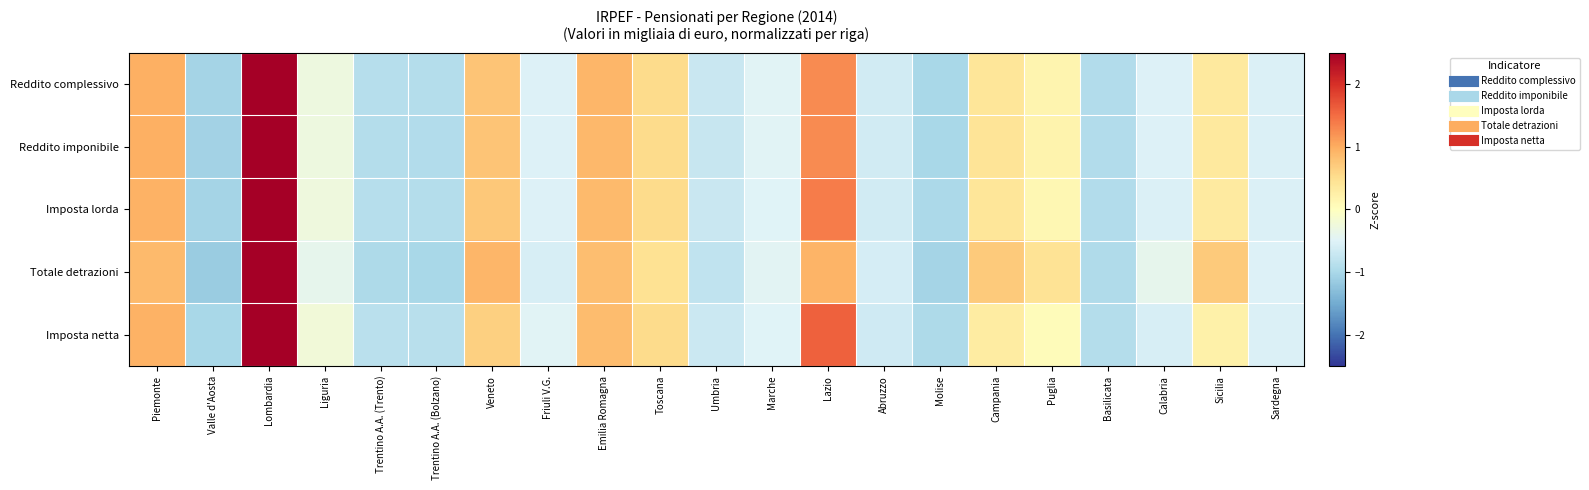

At which category does the chart reach its minimum across all series?

Valle d'Aosta